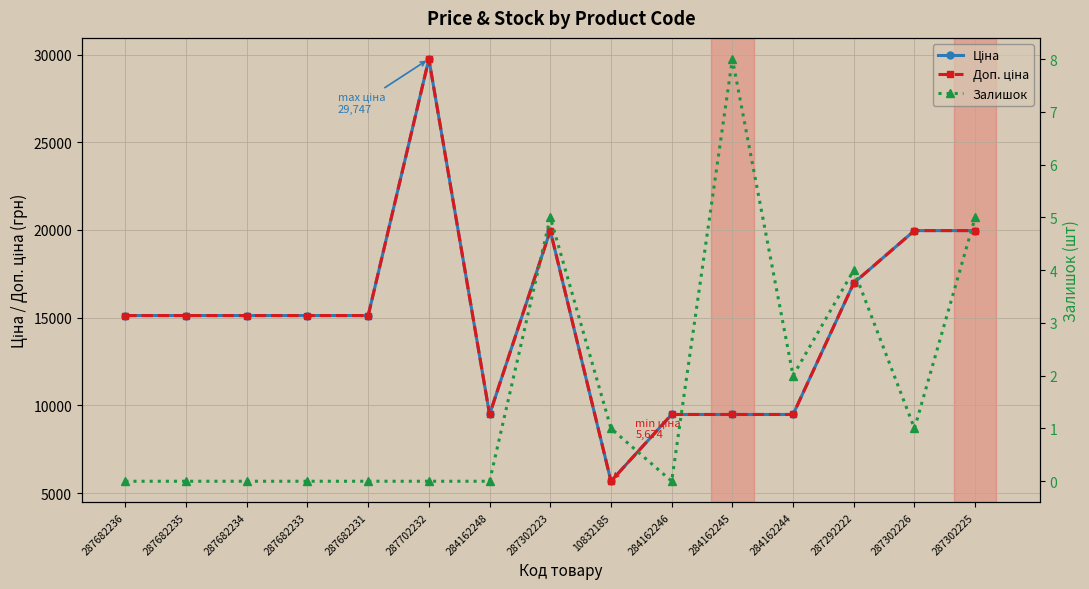

What position from the left is 287302225?

15